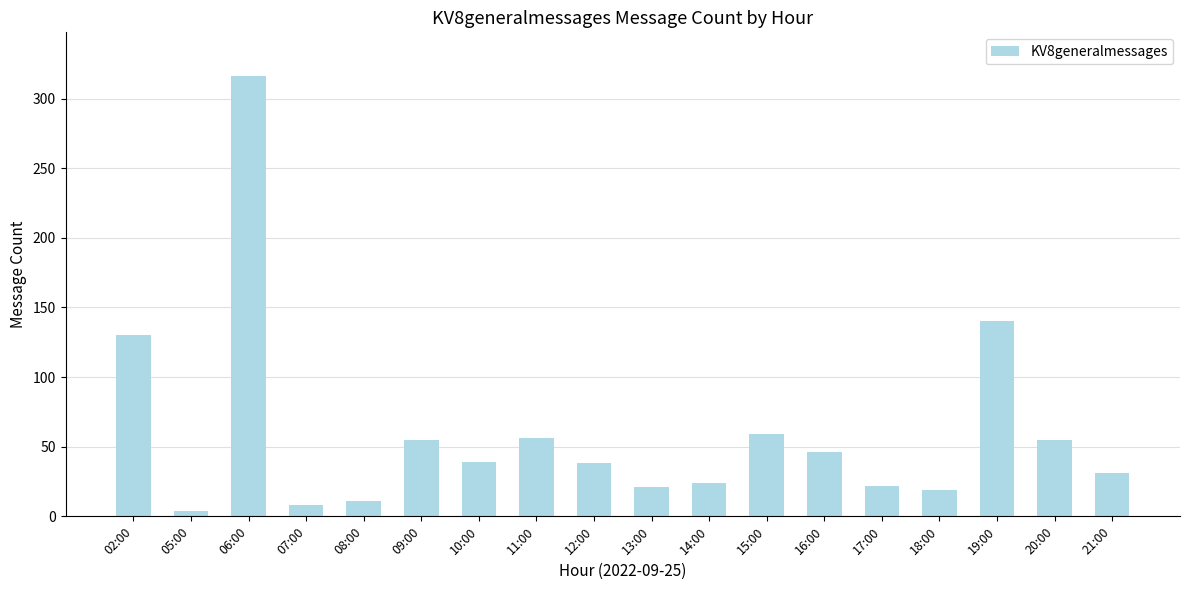

How many bars are there in total?

18